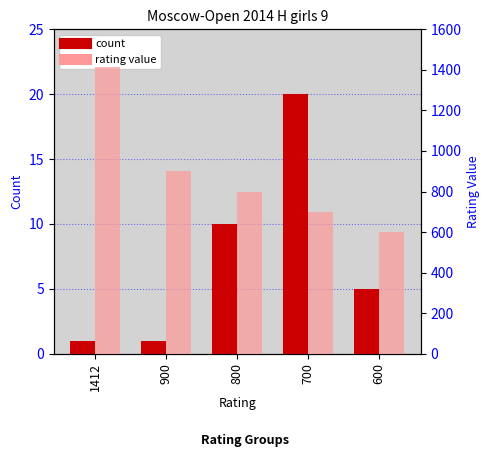

Is the value of rating value at 1412 greater than the value of count at 1412?

Yes